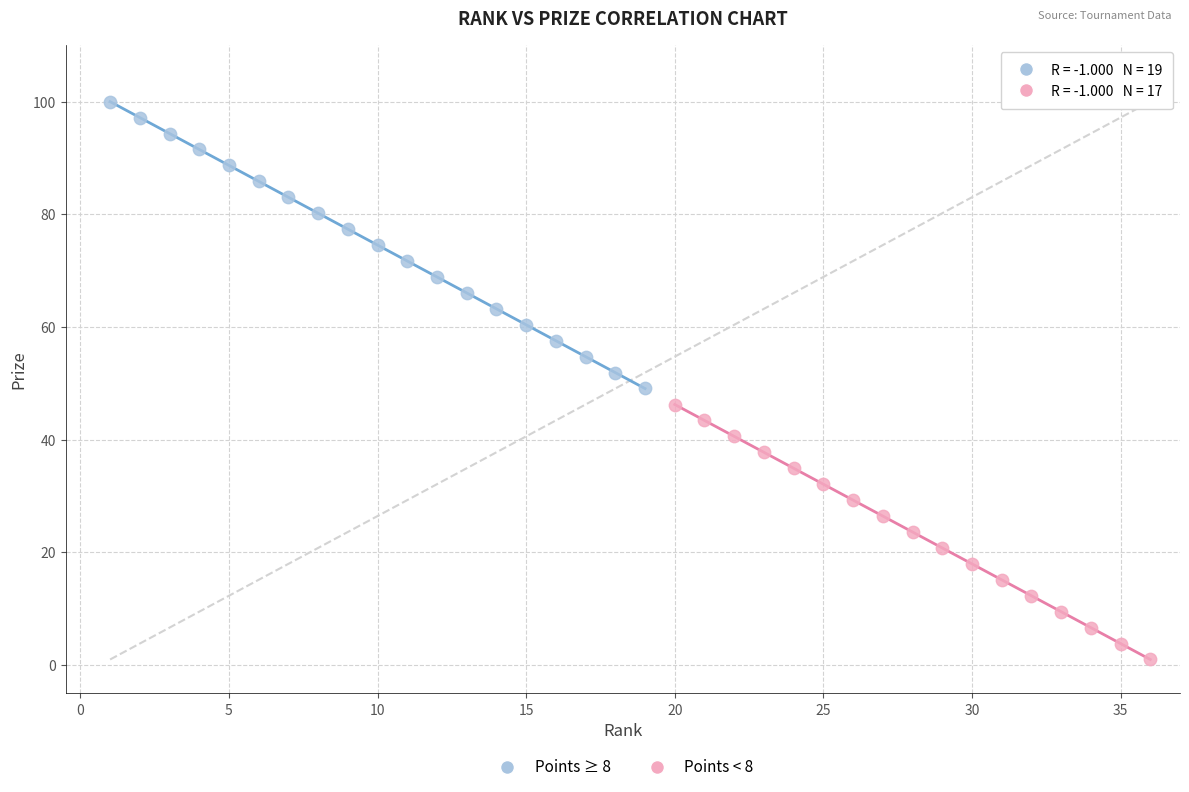

Which series contains the lowest Y value?

Points < 8